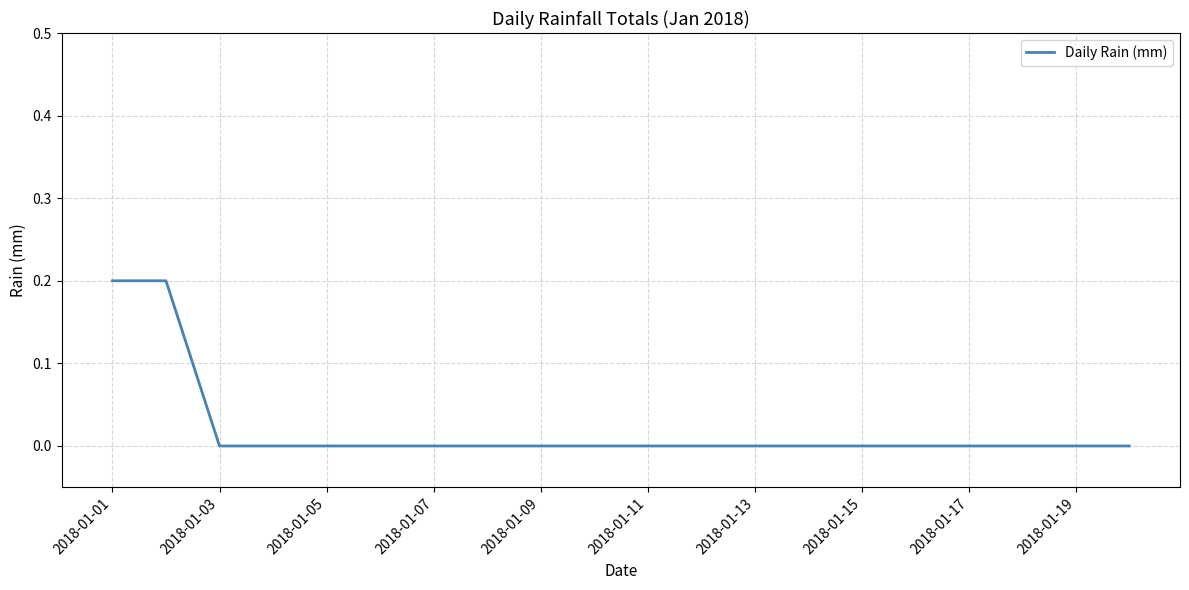

Does the chart have visible grid lines?

Yes